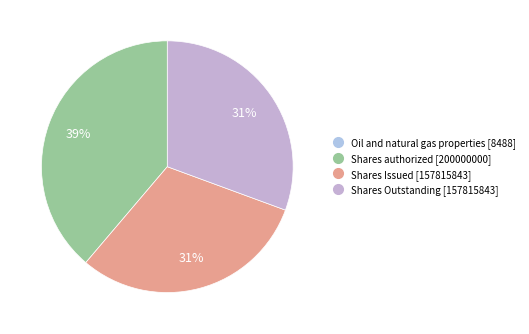

Which slice is the smallest?

Oil and natural gas properties